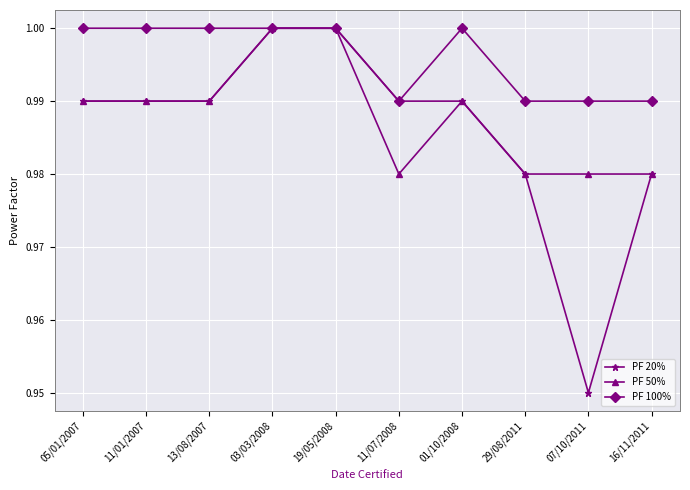

Which series has the largest total across all categories?

PF 100%